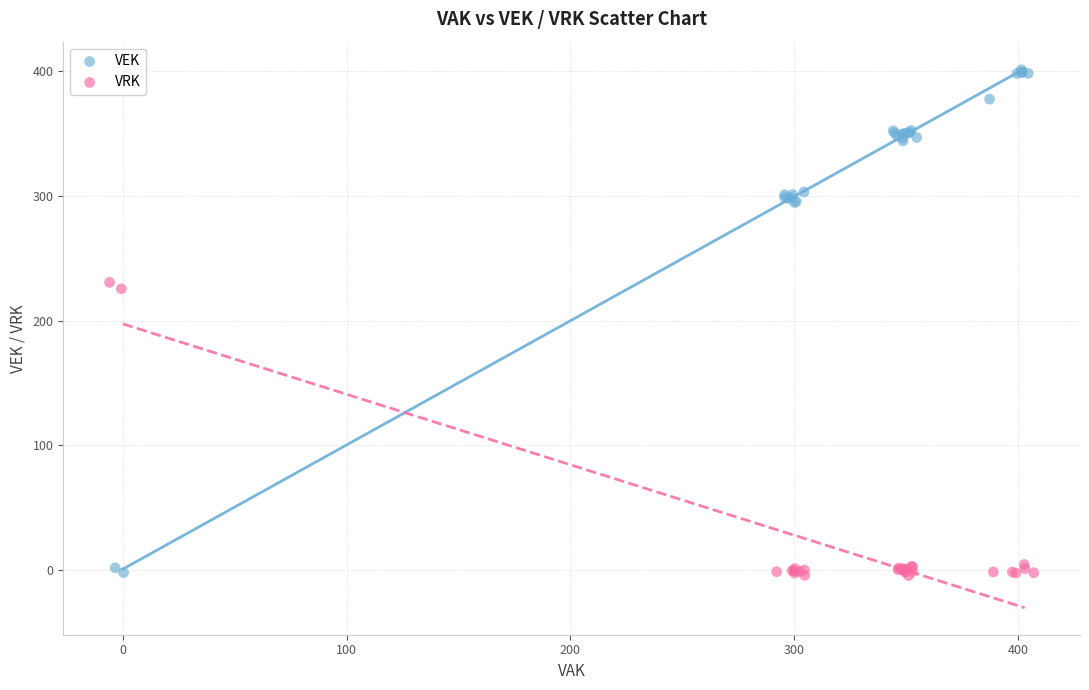

What are all the series names shown in the legend?

VEK, VRK